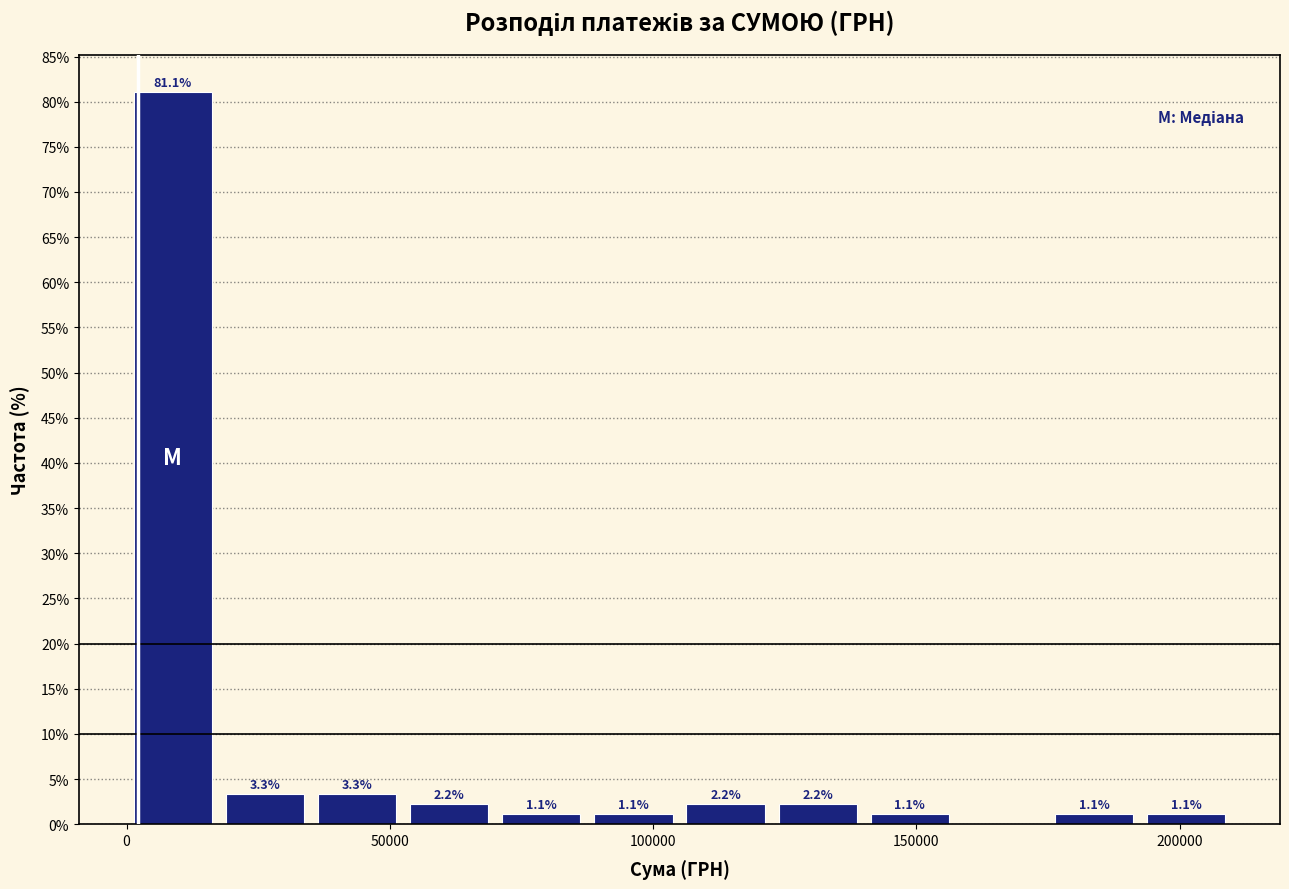

Read against the x-axis, roughly where is the centre of the tallest bar?

10000